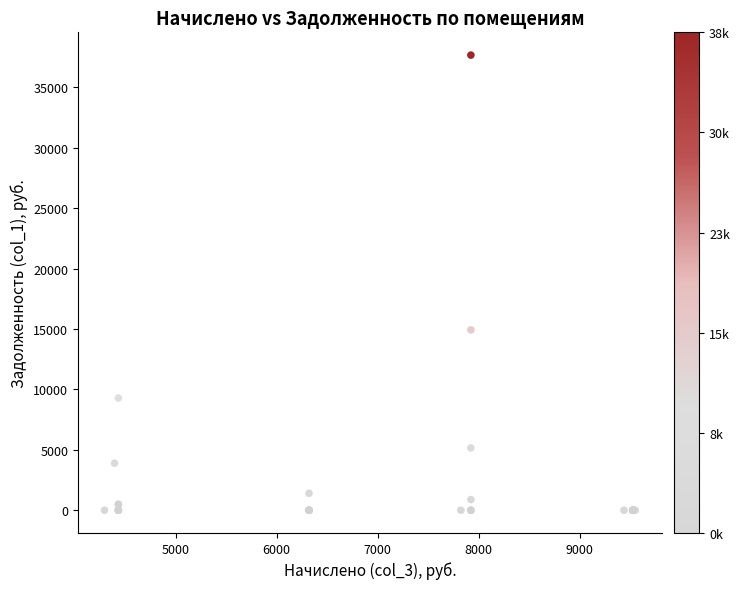

What Y value in the scatter plot is closest to 18833?

14927.4